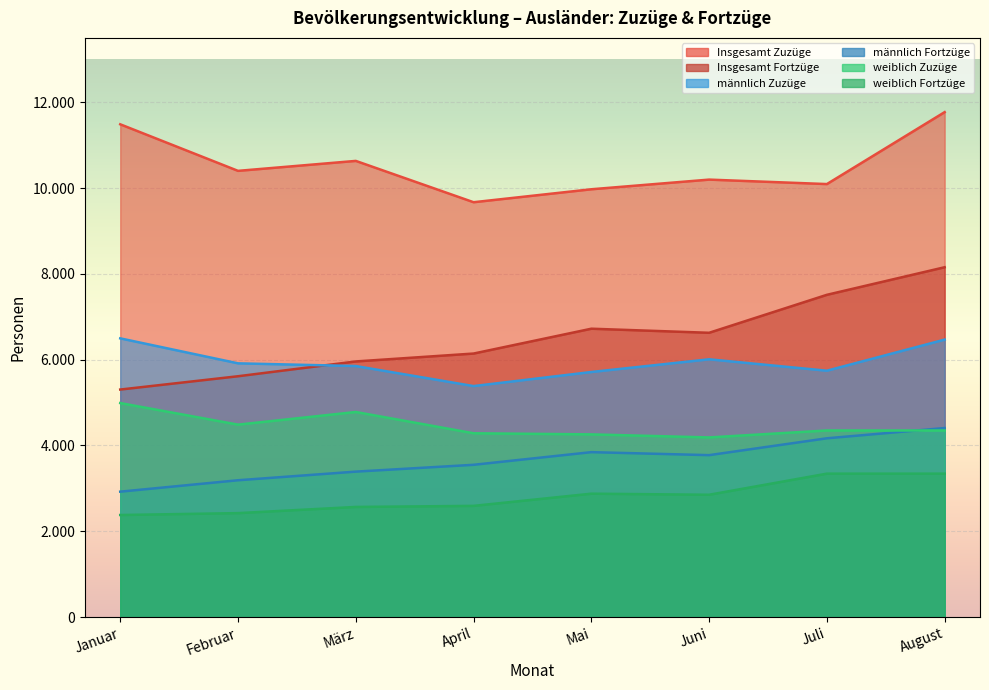

Rank the categories by weiblich Zuzüge value from highest to lowest.

Januar, März, Februar, Juli, August, April, Mai, Juni